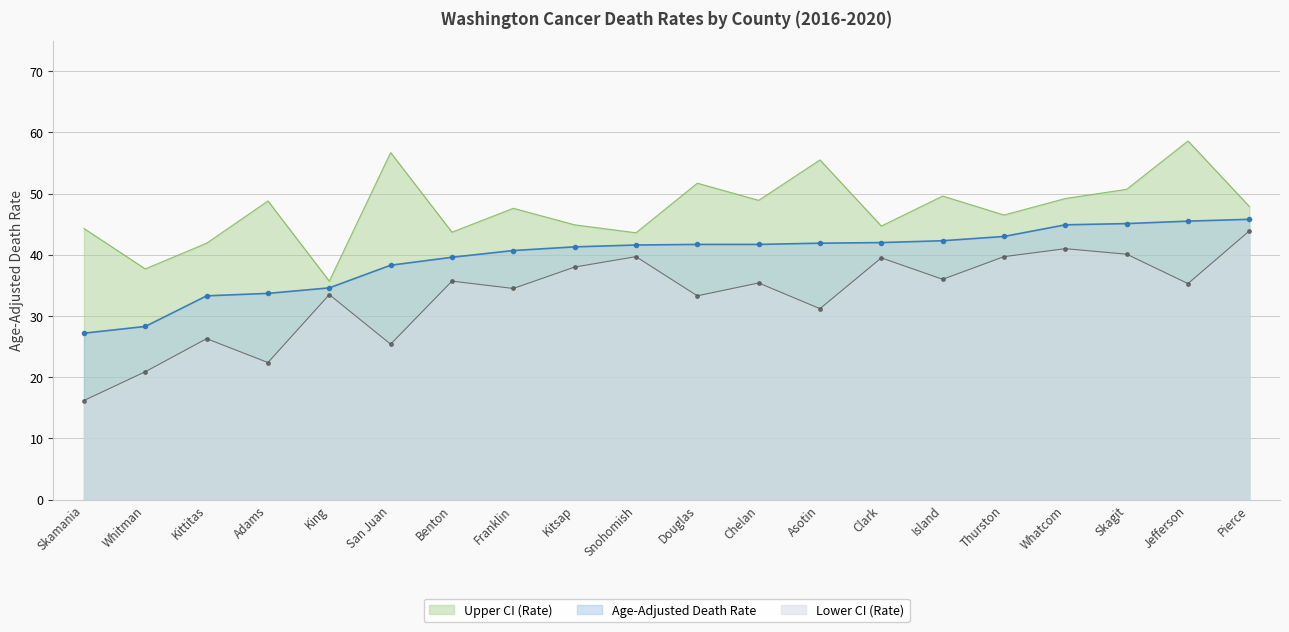

True or false: Age-Adjusted Death Rate and Lower CI (Rate) cross at least once.

False